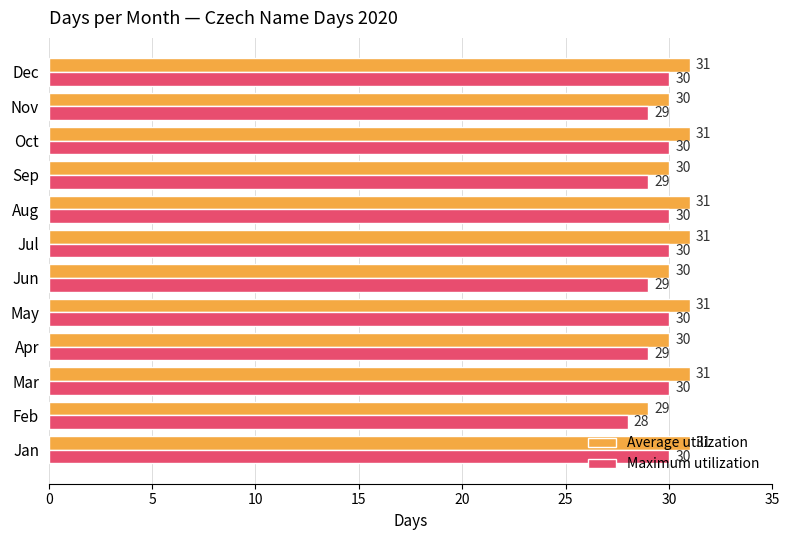

What are all the series names shown in the legend?

Average utilization, Maximum utilization